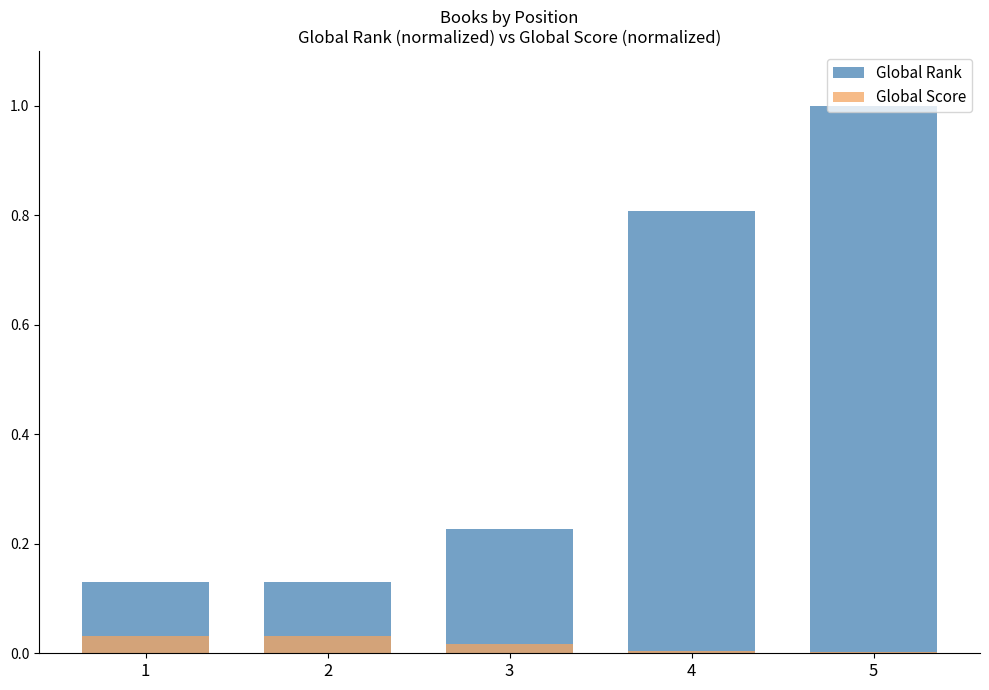

How many groups of bars are there?

5